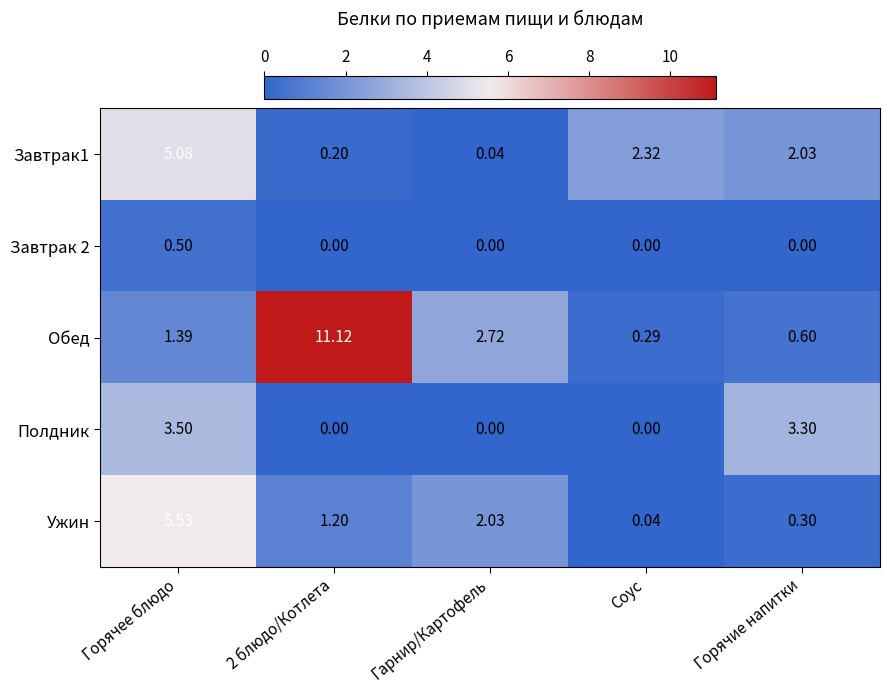

Between Горячее блюдо and Горячие напитки, which series saw the biggest shift?

Ужин